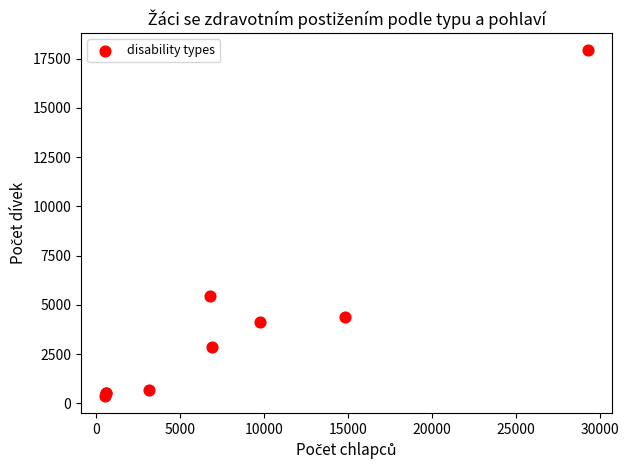

What Y value in the scatter plot is closest to 9151?

5446